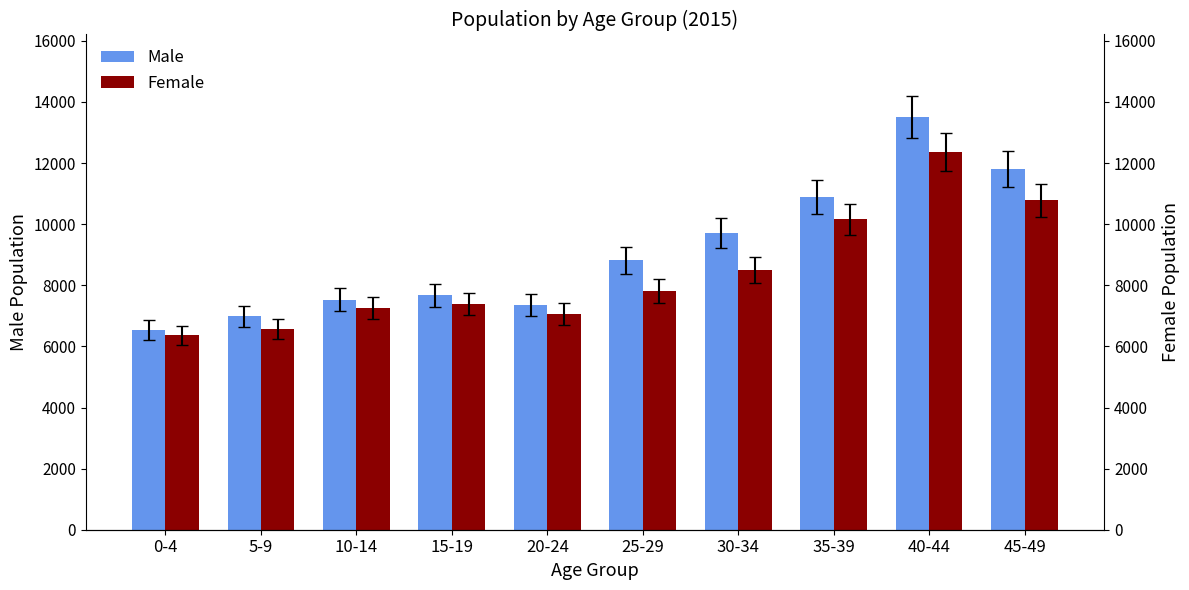

Between 35-39 and 25-29, which is larger?

35-39